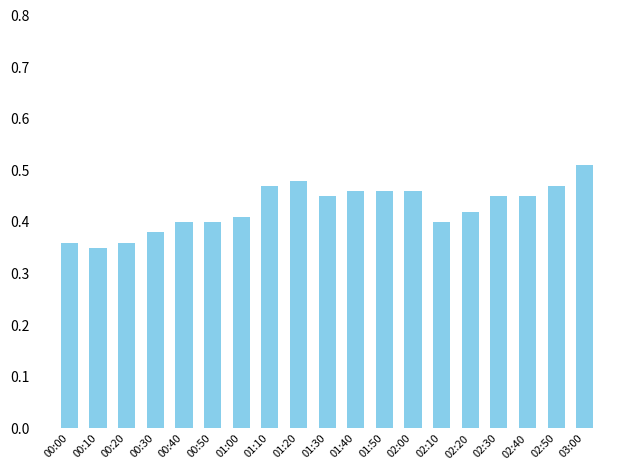

What is the label of the 15th bar from the right?

00:40